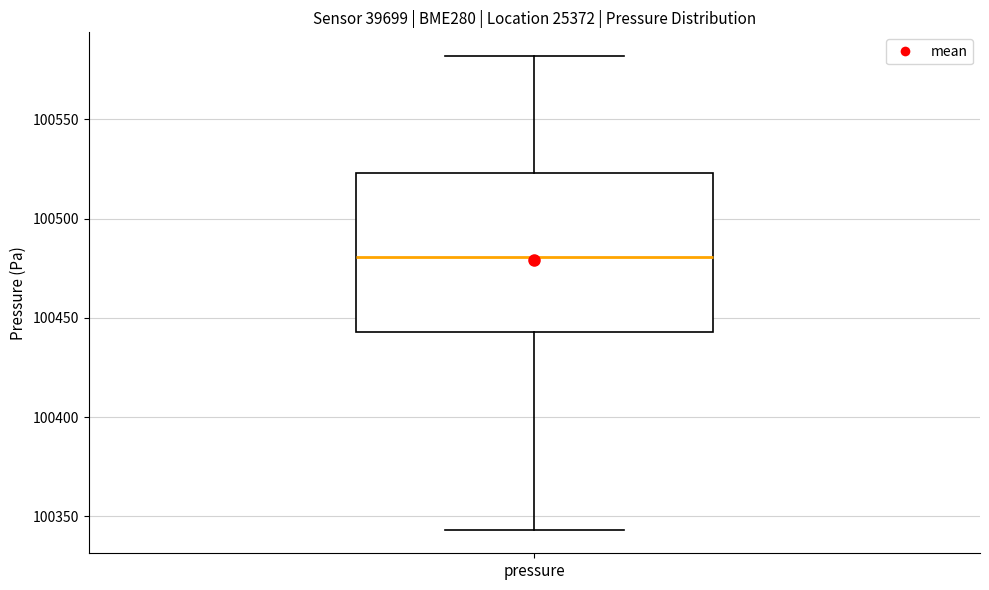

Transcribe this box plot: give where the median line is, the range the box spans, and where the two whiskers end, as read against the y-axis. The values are not printed on the chart, so give them approximately, as read against the axis.

median 100480, box 100445 to 100525, whiskers 100345 to 100580